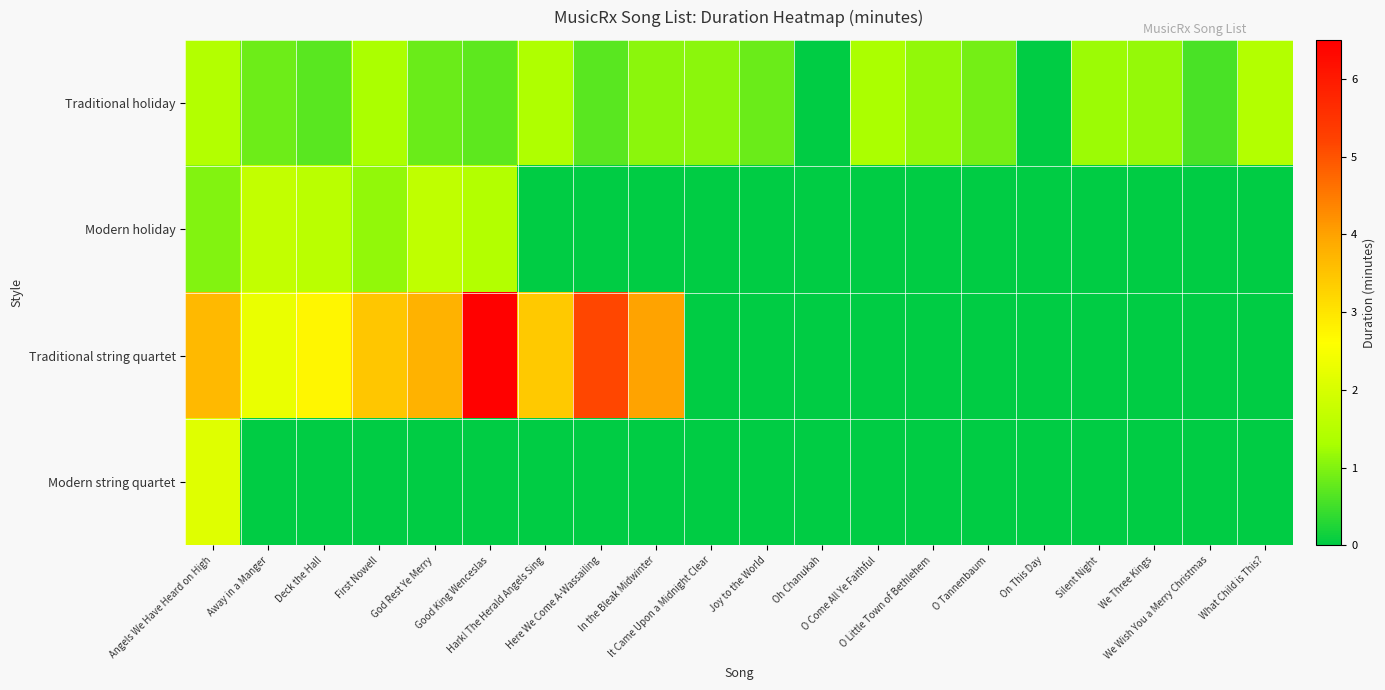

Reading left to right, what are all the values shown in this chart?

Traditional holiday: Angels We Have Heard on High=1.5	Away in a Manger=0.9	Deck the Hall=0.7	First Nowell=1.3	God Rest Ye Merry=0.8	Good King Wenceslas=0.7	Hark! The Herald Angels Sing=1.4	Here We Come A-Wassailing=0.7	In the Bleak Midwinter=1.1	It Came Upon a Midnight Clear=1.1	Joy to the World=0.8	Oh Chanukah=0.0	O Come All Ye Faithful=1.3	O Little Town of Bethlehem=1.1	O Tannenbaum=0.9	On This Day=0.0	Silent Night=1.2	We Three Kings=1.2	We Wish You a Merry Christmas=0.6	What Child is This?=1.4
Modern holiday: Angels We Have Heard on High=1.0	Away in a Manger=1.7	Deck the Hall=1.6	First Nowell=1.1	God Rest Ye Merry=1.6	Good King Wenceslas=1.4	Hark! The Herald Angels Sing=0.0	Here We Come A-Wassailing=0.0	In the Bleak Midwinter=0.0	It Came Upon a Midnight Clear=0.0	Joy to the World=0.0	Oh Chanukah=0.0	O Come All Ye Faithful=0.0	O Little Town of Bethlehem=0.0	O Tannenbaum=0.0	On This Day=0.0	Silent Night=0.0	We Three Kings=0.0	We Wish You a Merry Christmas=0.0	What Child is This?=0.0
Traditional string quartet: Angels We Have Heard on High=3.7	Away in a Manger=2.3	Deck the Hall=2.7	First Nowell=3.5	God Rest Ye Merry=3.8	Good King Wenceslas=6.5	Hark! The Herald Angels Sing=3.4	Here We Come A-Wassailing=5.2	In the Bleak Midwinter=4.0	It Came Upon a Midnight Clear=0.0	Joy to the World=0.0	Oh Chanukah=0.0	O Come All Ye Faithful=0.0	O Little Town of Bethlehem=0.0	O Tannenbaum=0.0	On This Day=0.0	Silent Night=0.0	We Three Kings=0.0	We Wish You a Merry Christmas=0.0	What Child is This?=0.0
Modern string quartet: Angels We Have Heard on High=2.1	Away in a Manger=0.0	Deck the Hall=0.0	First Nowell=0.0	God Rest Ye Merry=0.0	Good King Wenceslas=0.0	Hark! The Herald Angels Sing=0.0	Here We Come A-Wassailing=0.0	In the Bleak Midwinter=0.0	It Came Upon a Midnight Clear=0.0	Joy to the World=0.0	Oh Chanukah=0.0	O Come All Ye Faithful=0.0	O Little Town of Bethlehem=0.0	O Tannenbaum=0.0	On This Day=0.0	Silent Night=0.0	We Three Kings=0.0	We Wish You a Merry Christmas=0.0	What Child is This?=0.0